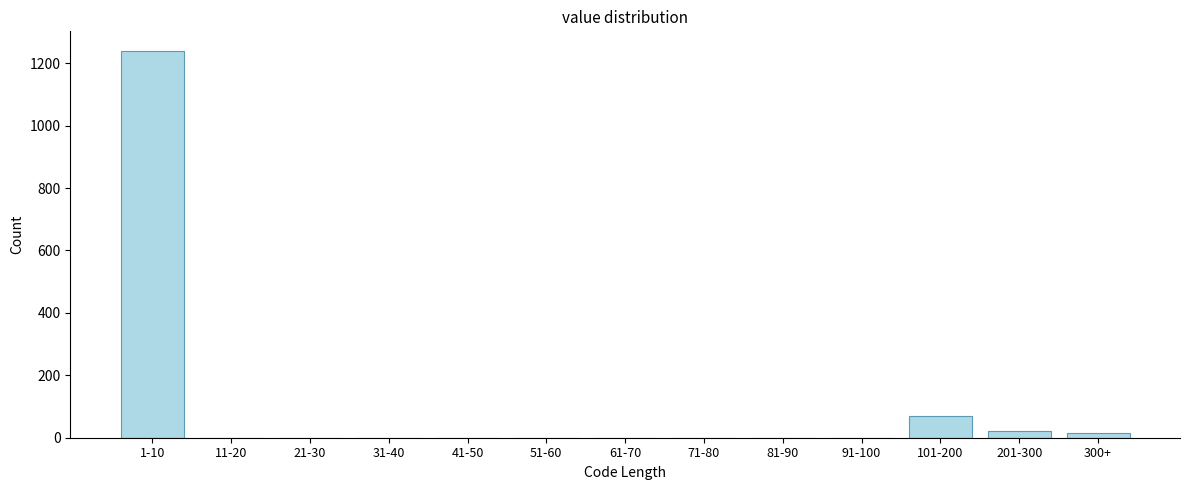

The chart shows a value of 0 at 61-70. True or false?

True